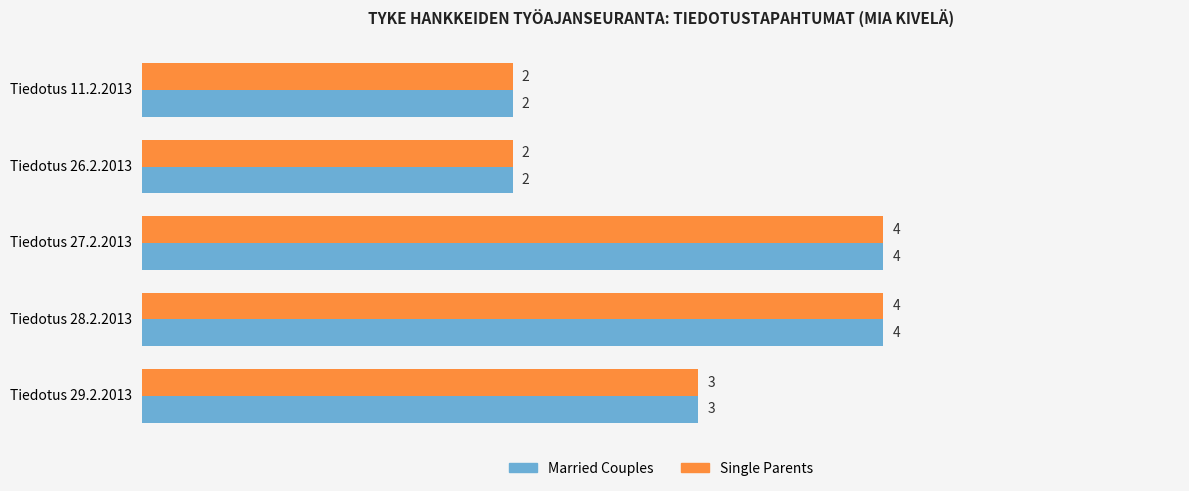

What is the average value of the Married Couples series?

3